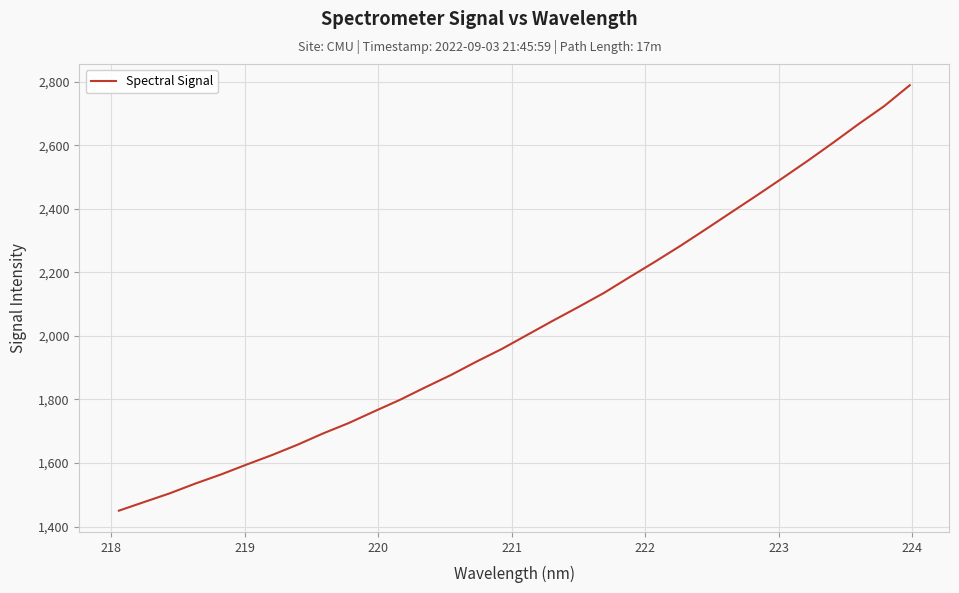

What is the difference between the maximum and minimum values?

1338.7